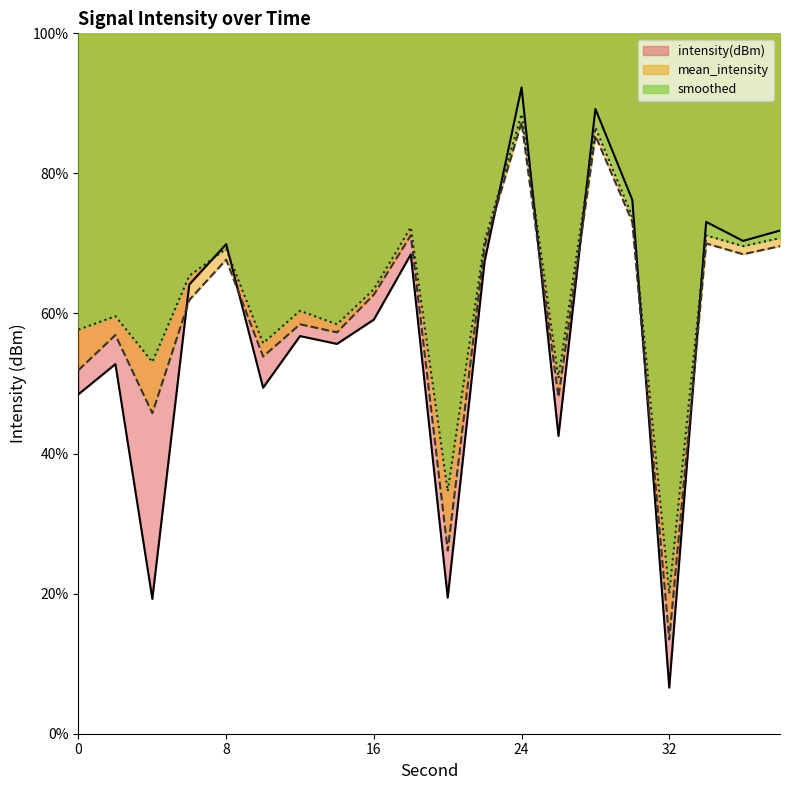

How many intersections are there between mean_intensity and intensity(dBm)?

7